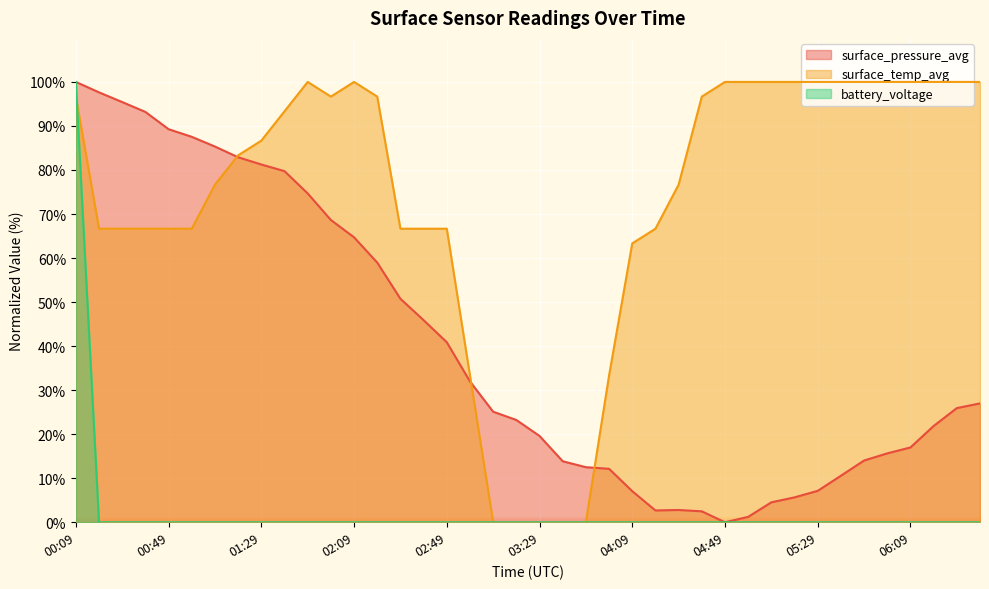

Which series has the widest spread of values?

surface_pressure_avg